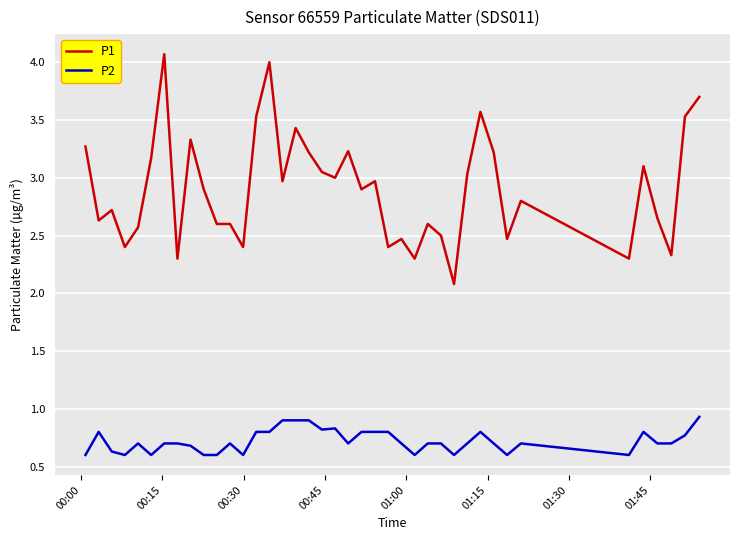

Which series has the largest total across all categories?

P1